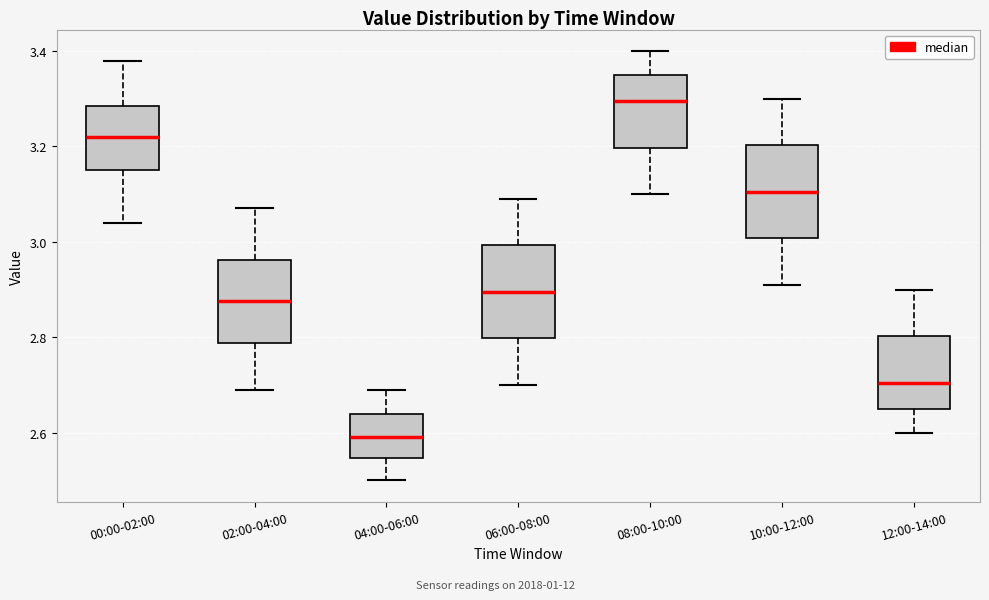

Reading left to right, read every box against the y-axis: the position of its median line, the range the box covers, and the ends of its whiskers. The values are not printed on the chart, so give them approximately, as read against the axis.

00:00-02:00: median 3.22, box 3.16 to 3.28, whiskers 3.04 to 3.38
02:00-04:00: median 2.88, box 2.78 to 2.96, whiskers 2.70 to 3.08
04:00-06:00: median 2.60, box 2.54 to 2.64, whiskers 2.50 to 2.70
06:00-08:00: median 2.90, box 2.80 to 3.00, whiskers 2.70 to 3.10
08:00-10:00: median 3.30, box 3.20 to 3.36, whiskers 3.10 to 3.40
10:00-12:00: median 3.10, box 3.00 to 3.20, whiskers 2.92 to 3.30
12:00-14:00: median 2.70, box 2.66 to 2.80, whiskers 2.60 to 2.90